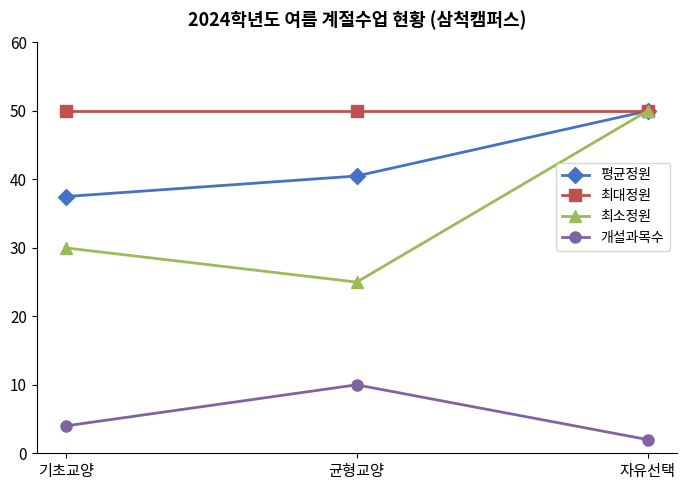

How many lines are shown in the chart?

4